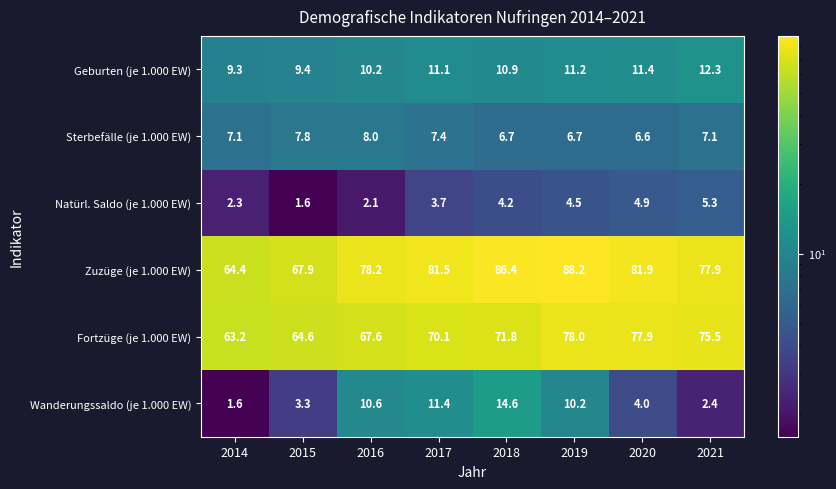

What is the lowest value of the Zuzüge (je 1.000 EW) series?

64.4